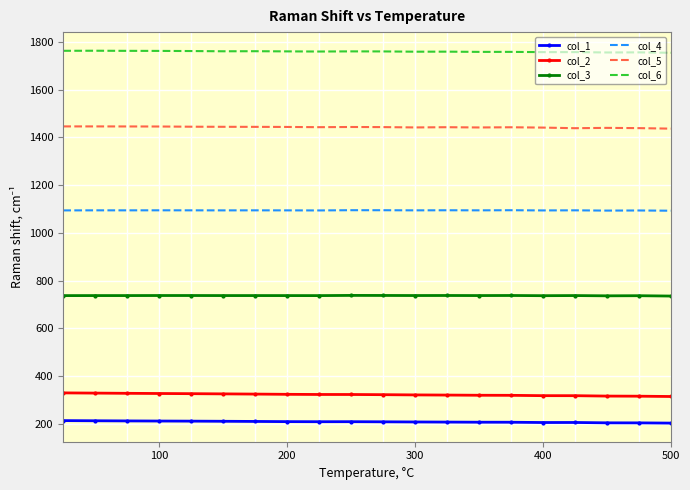

What is the minimum value shown in the chart?

203.7